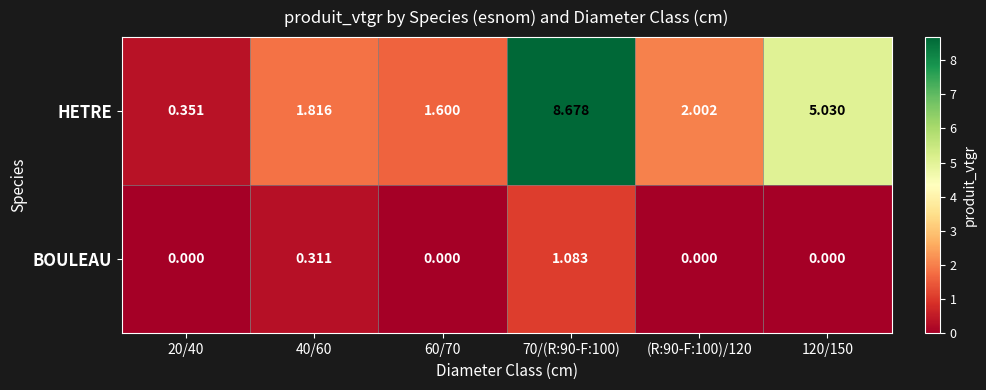

Count the number of categories in the chart.

6